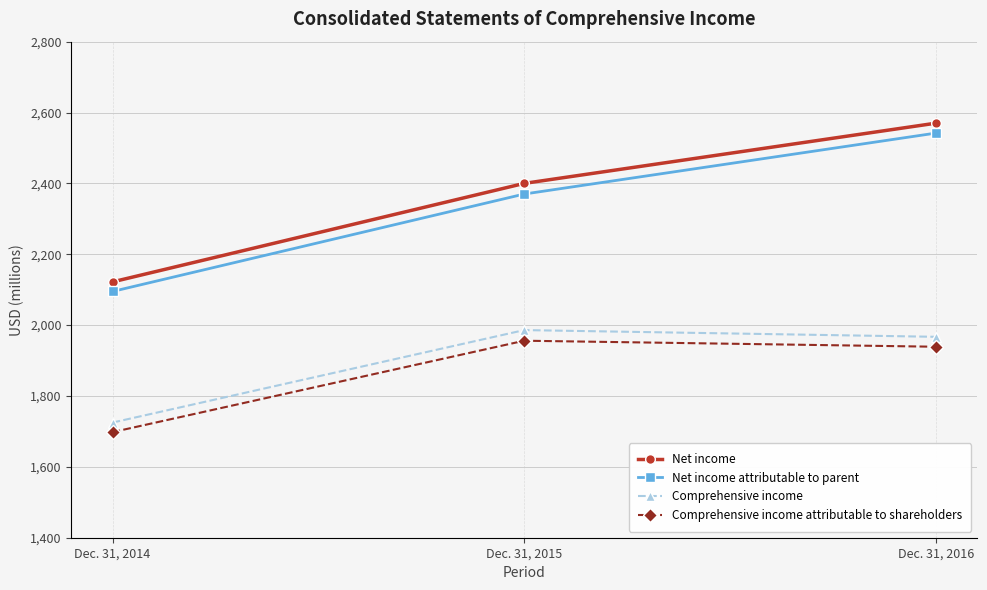

How many categories are shown in the chart?

3